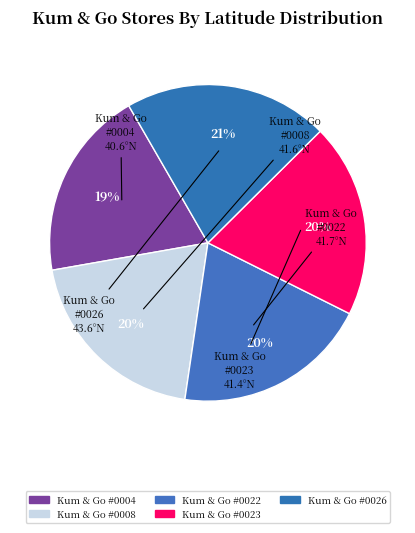

Does Kum & Go #0004 account for over 50% of the chart?

No